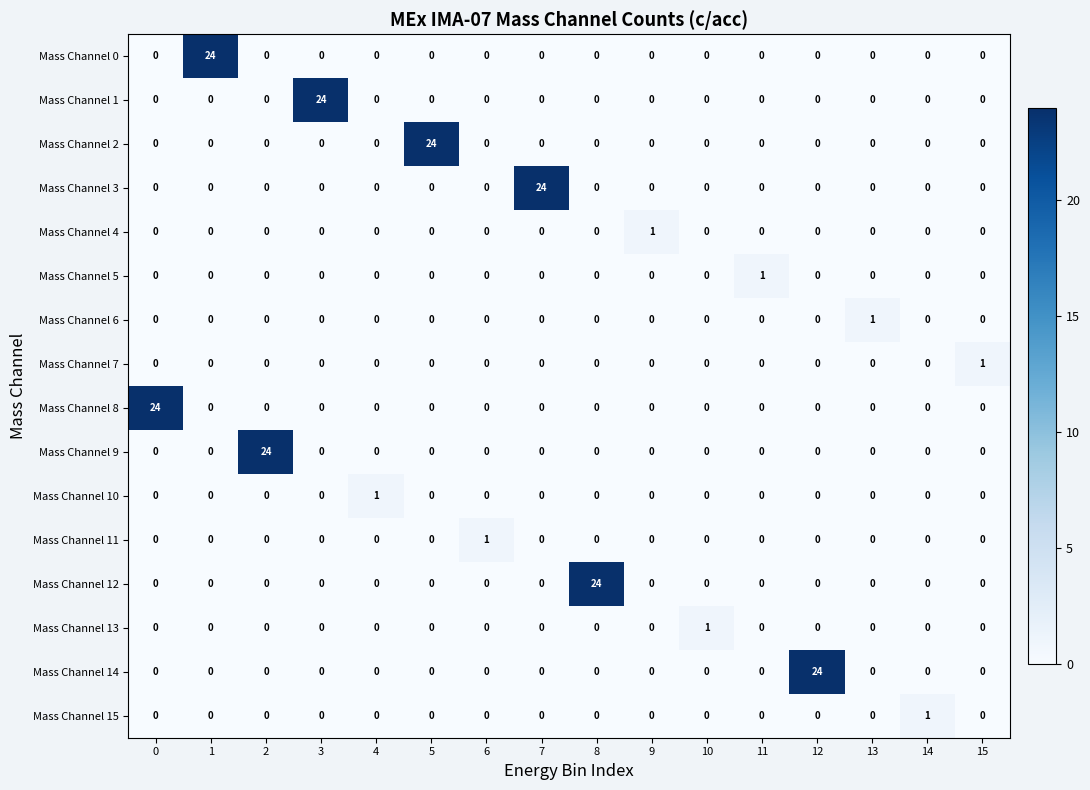

How many distinct data groups are displayed?

16